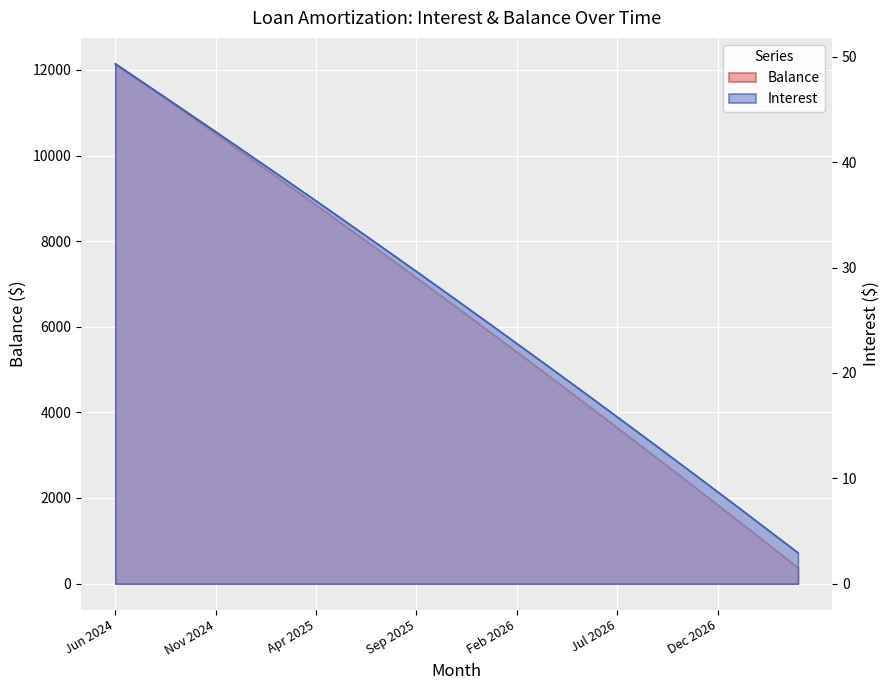

How many values in the Interest series are below 26?

17